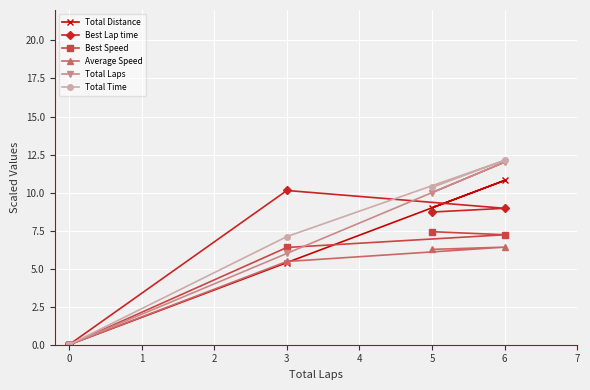

How many interior local peaks does the Total Distance series have?

1